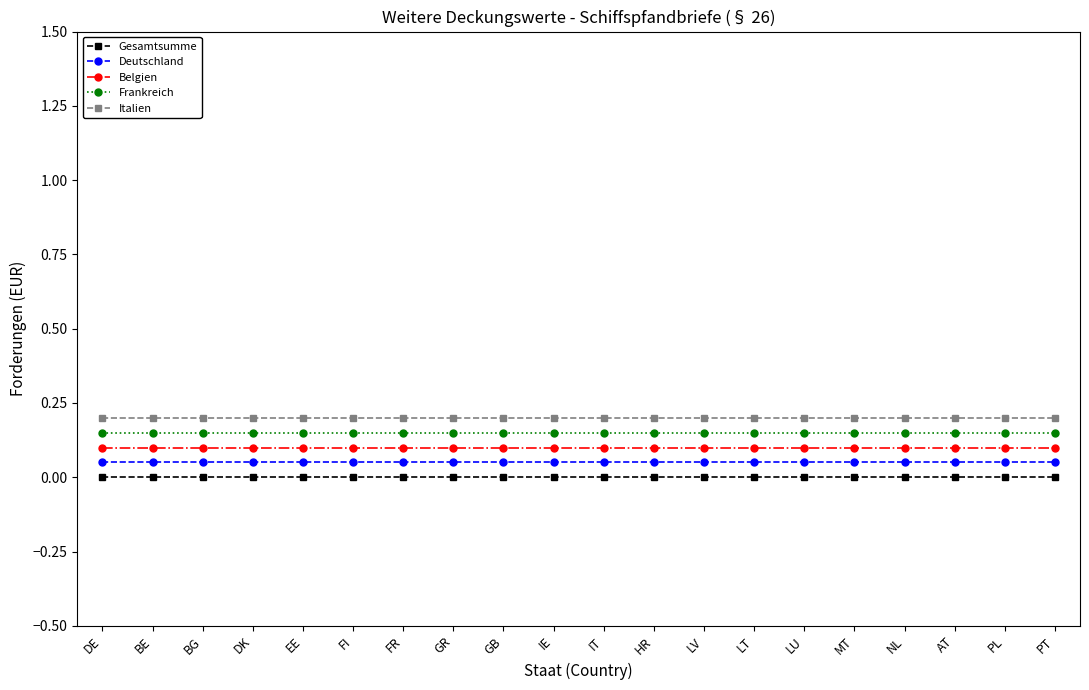

Is the value of Deutschland at FI greater than the value of Belgien at DK?

No